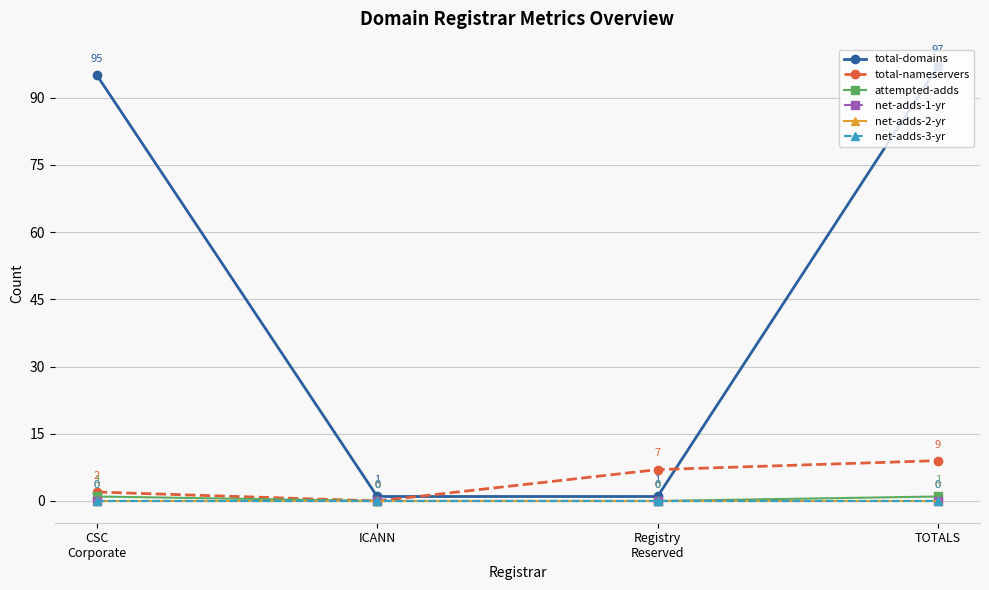

At which label does net-adds-2-yr reach its minimum?

CSC
Corporate